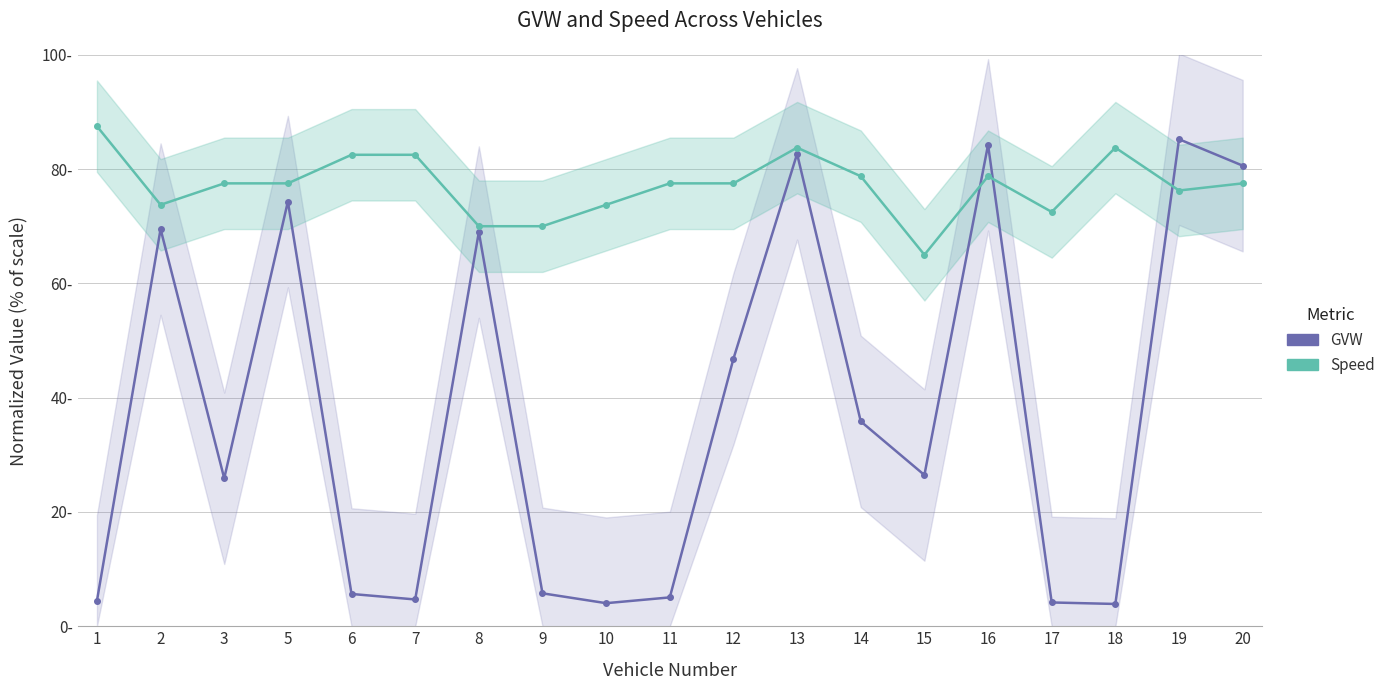

What is the approximate value of Speed at 19?

76.2